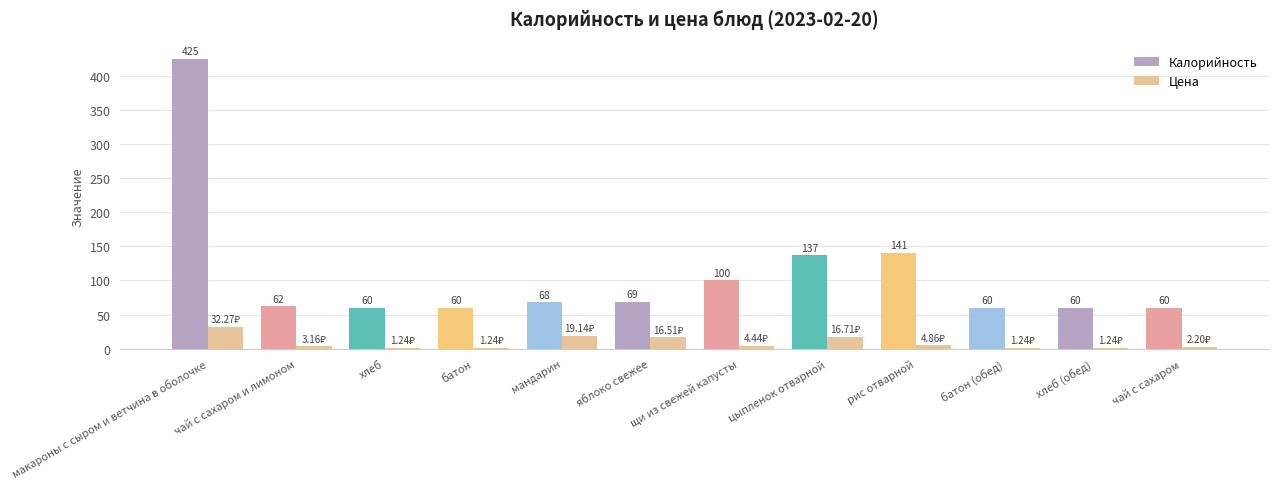

Where does the Калорийность series first go above 68?

макароны с сыром и ветчина в оболочке